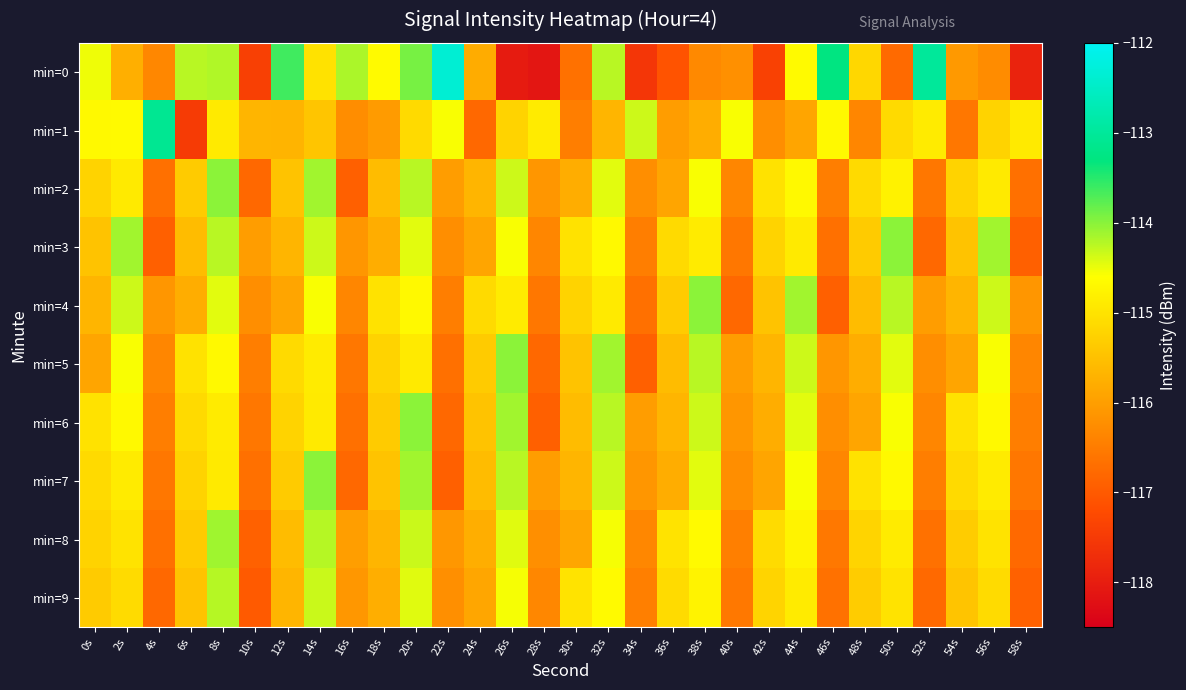

Rank the series by their maximum value, from highest to lowest.

min=0, min=1, min=2, min=3, min=4, min=5, min=6, min=7, min=8, min=9